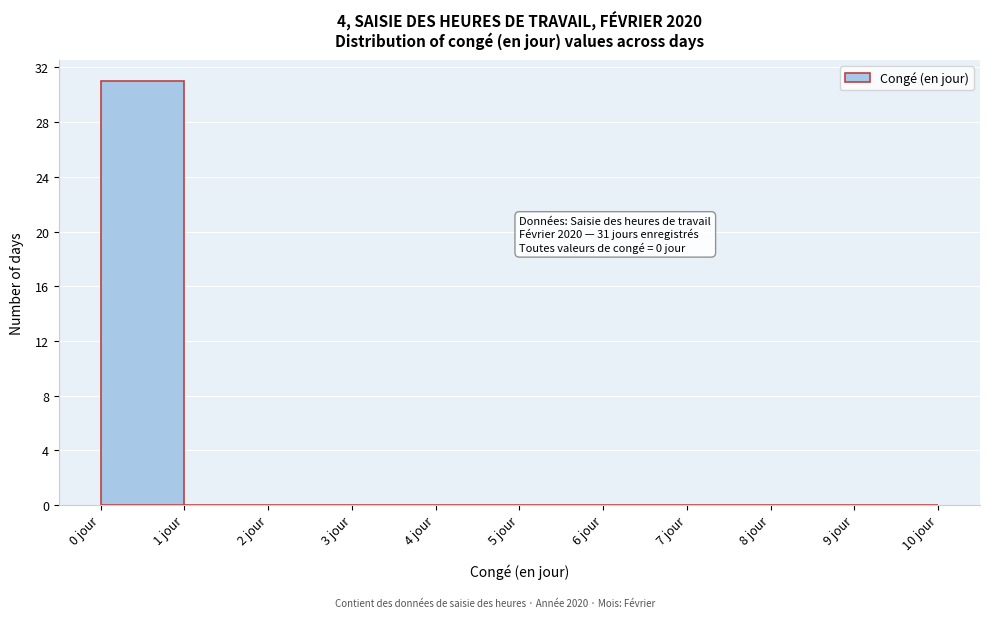

Over which range of the x-axis is the bar tallest?

0 to 1